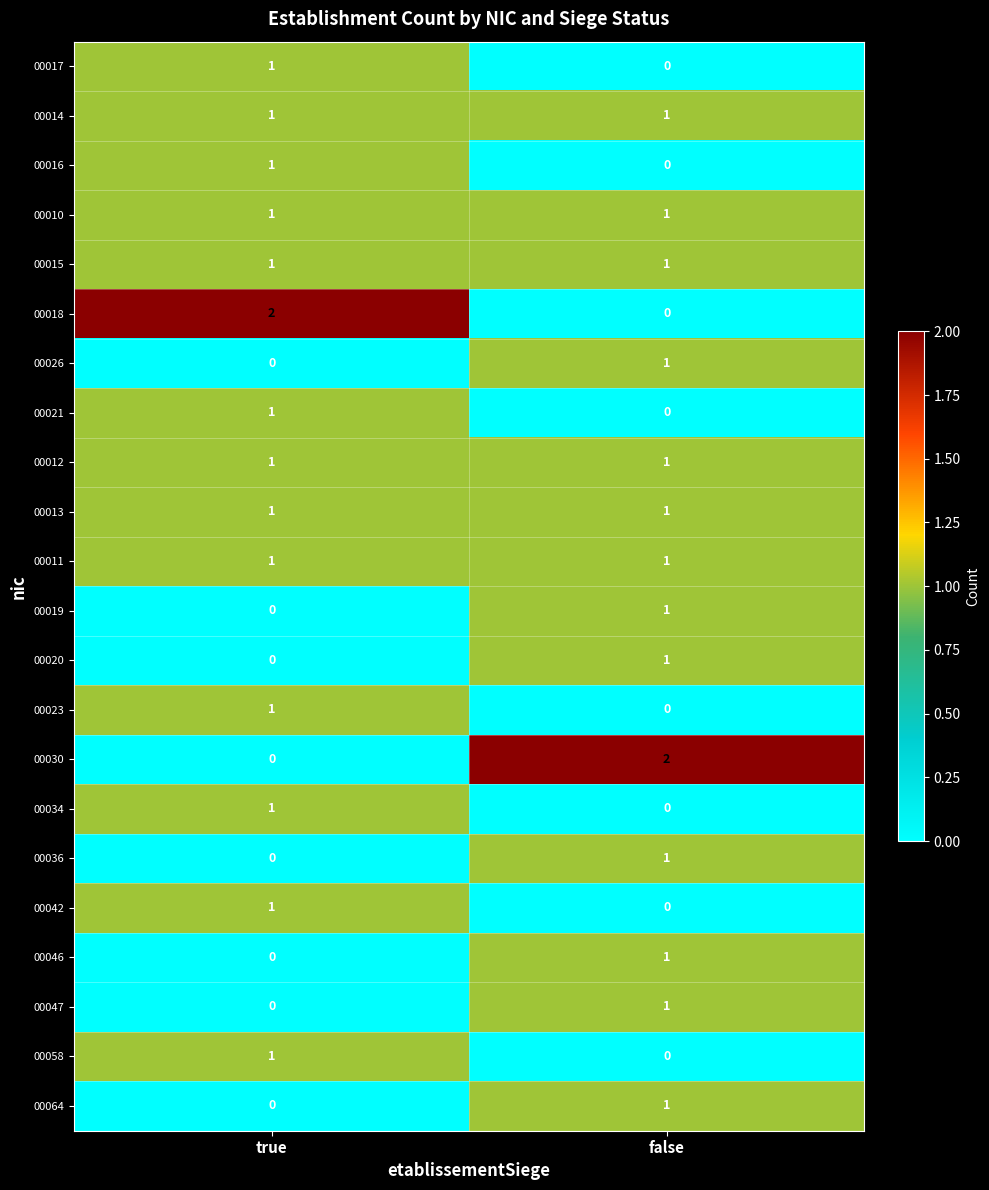

Which category has the highest value in the 00058 series?

true